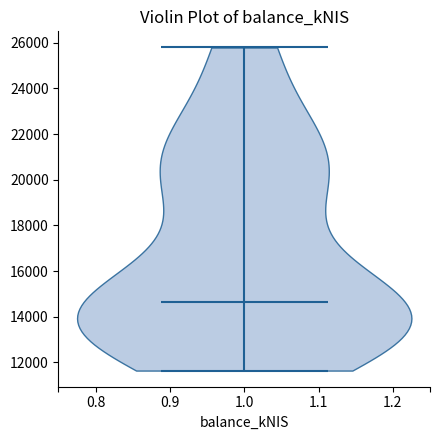

Read this violin plot against the y-axis: where its median line is, and the lowest and highest points the violin reaches. The values are not printed on the chart, so give them approximately, as read against the axis.

median line 14600, lowest point 11600, highest point 25800